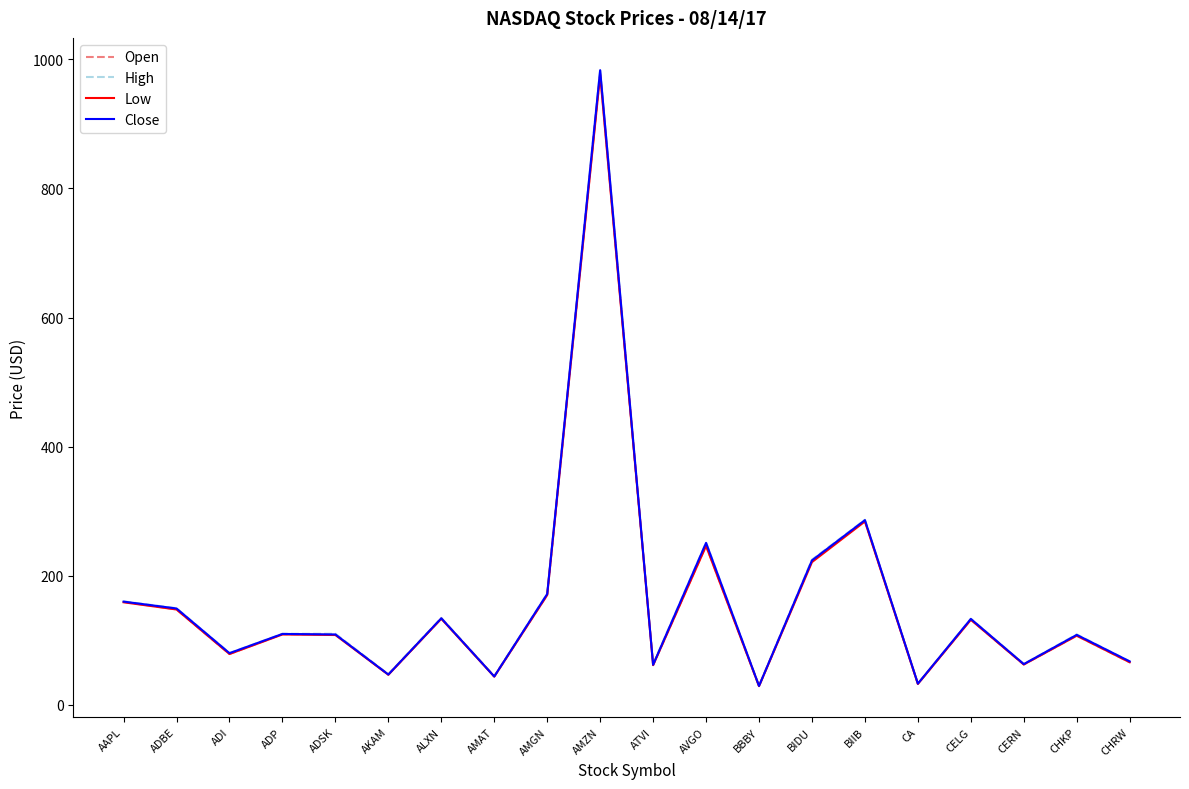

Is this an area chart (filled region under the line)?

No